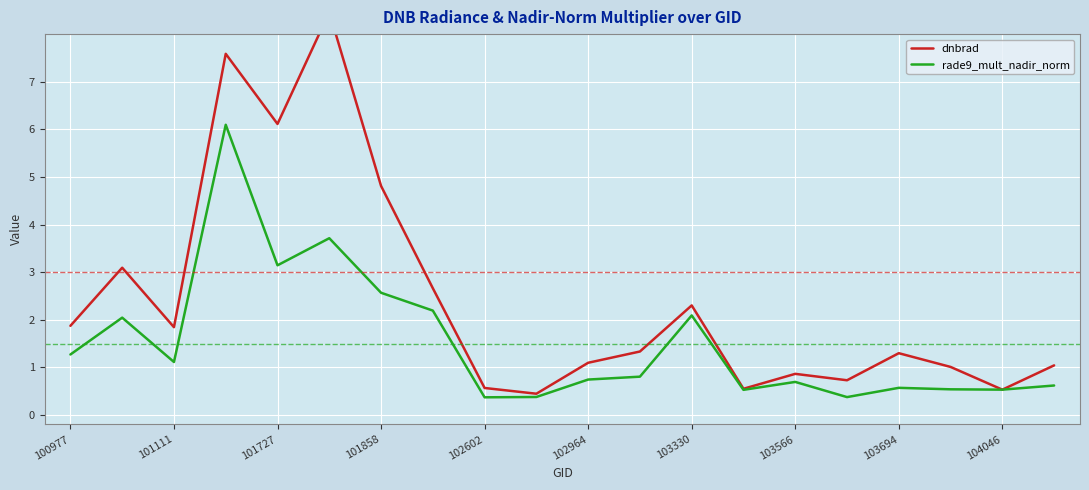

The rade9_mult_nadir_norm series shows 2.2 at 100977. True or false?

False